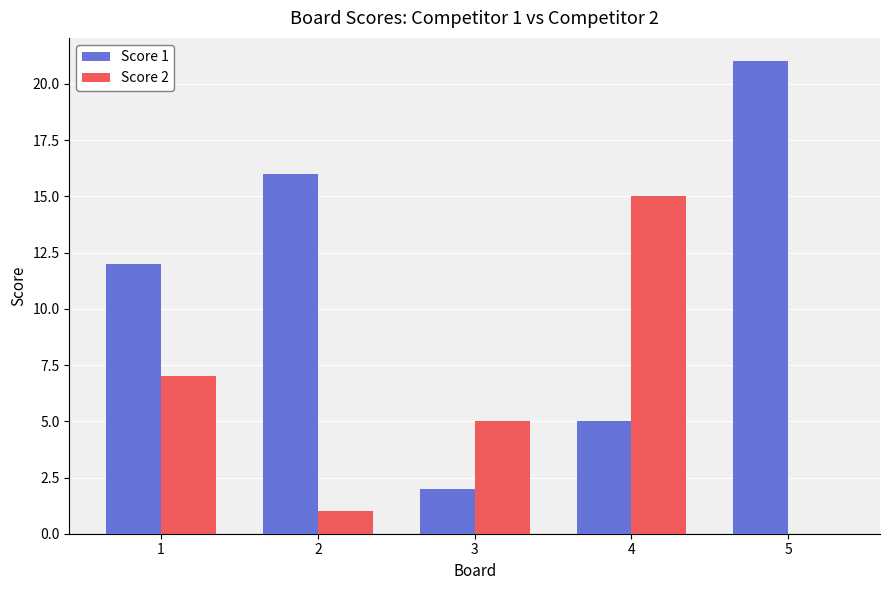

Which series has the largest total across all categories?

Score 1